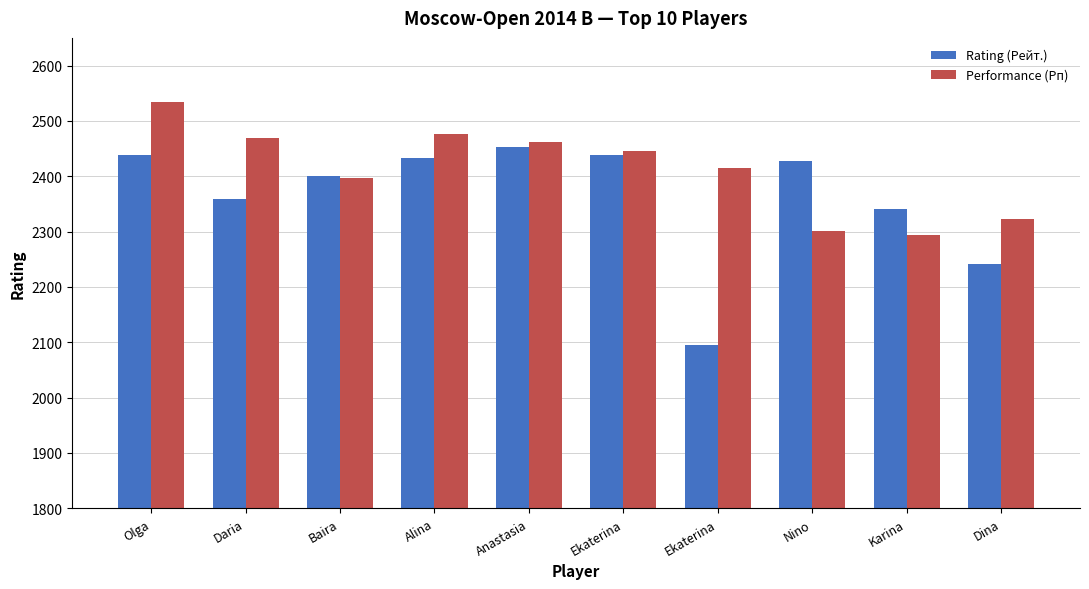

How many data points does each series have?

10